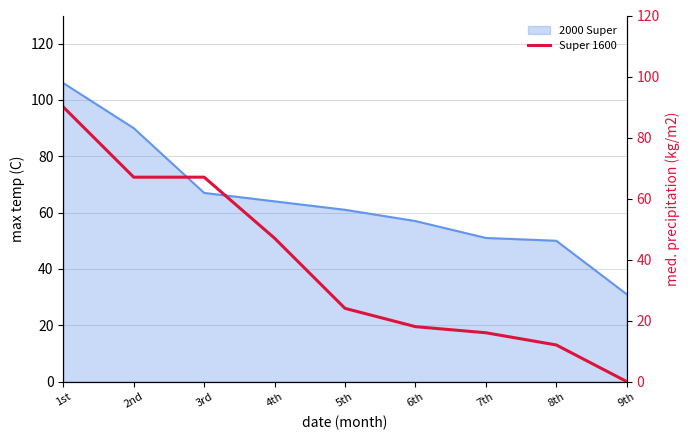

What is the highest value of the 2000 Super series?

106